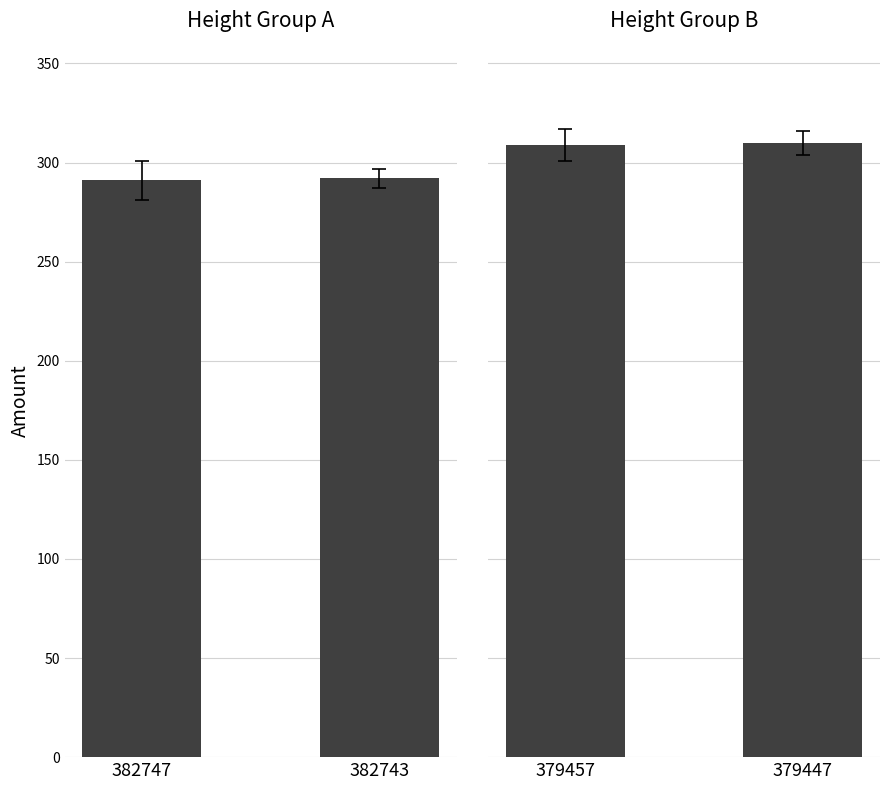

Is the value of Height Group A at 382743 greater than the value of Height Group B at 382743?

No